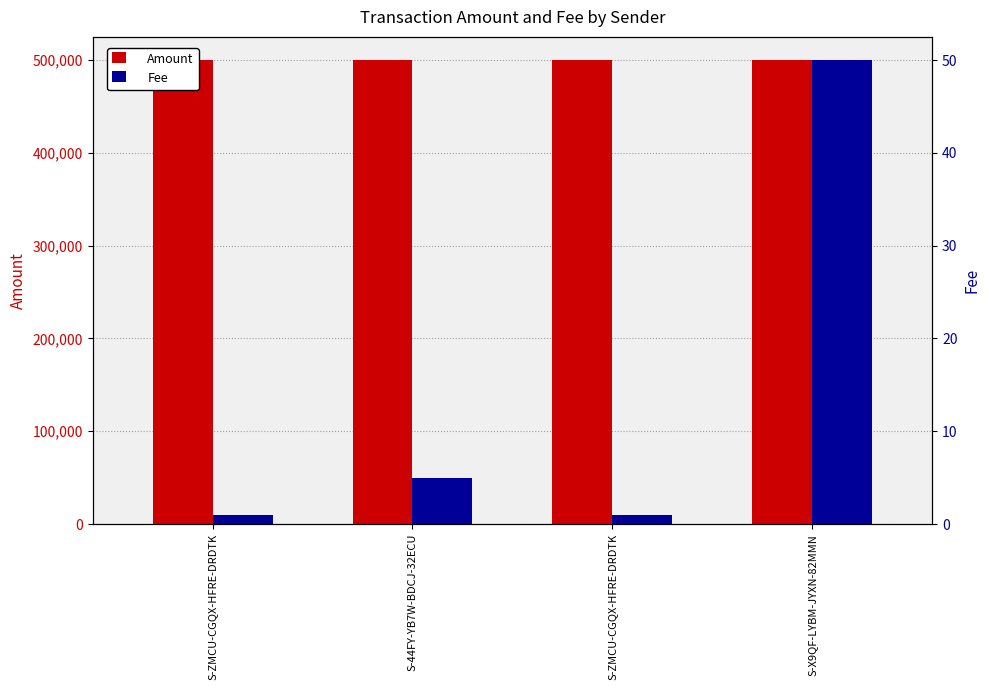

The value of Fee at S-ZMCU-CGQX-HFRE-DRDTK is 0. True or false?

False